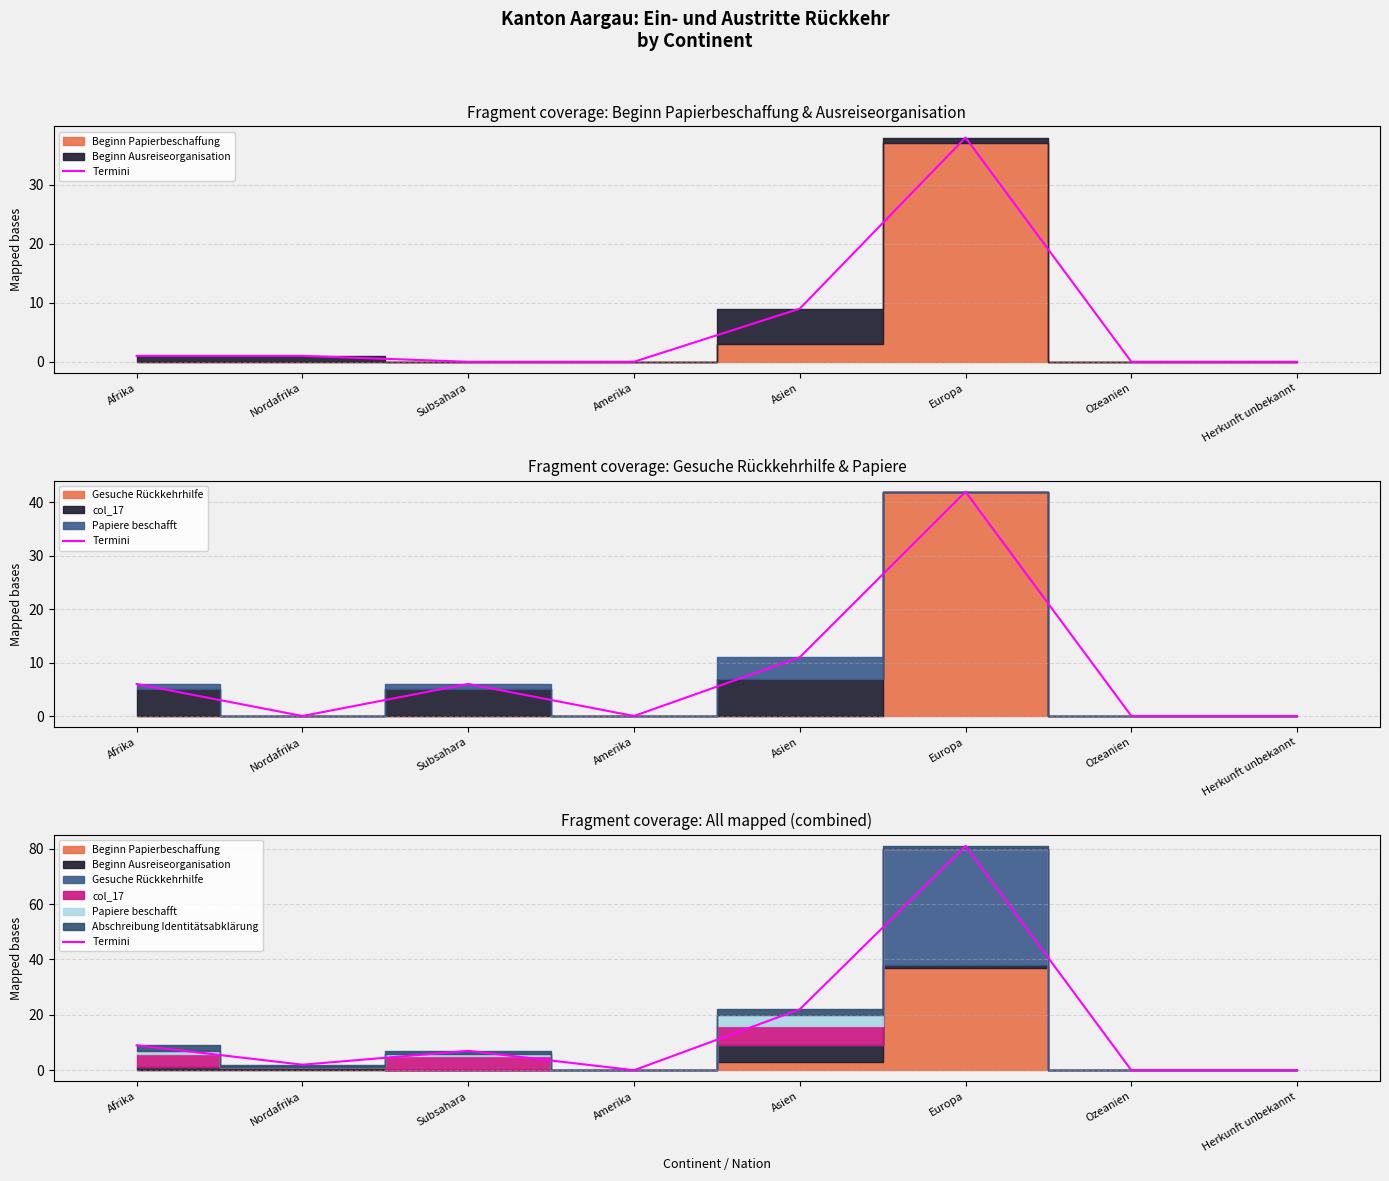

At which category does the data reach its first local peak?

Subsahara